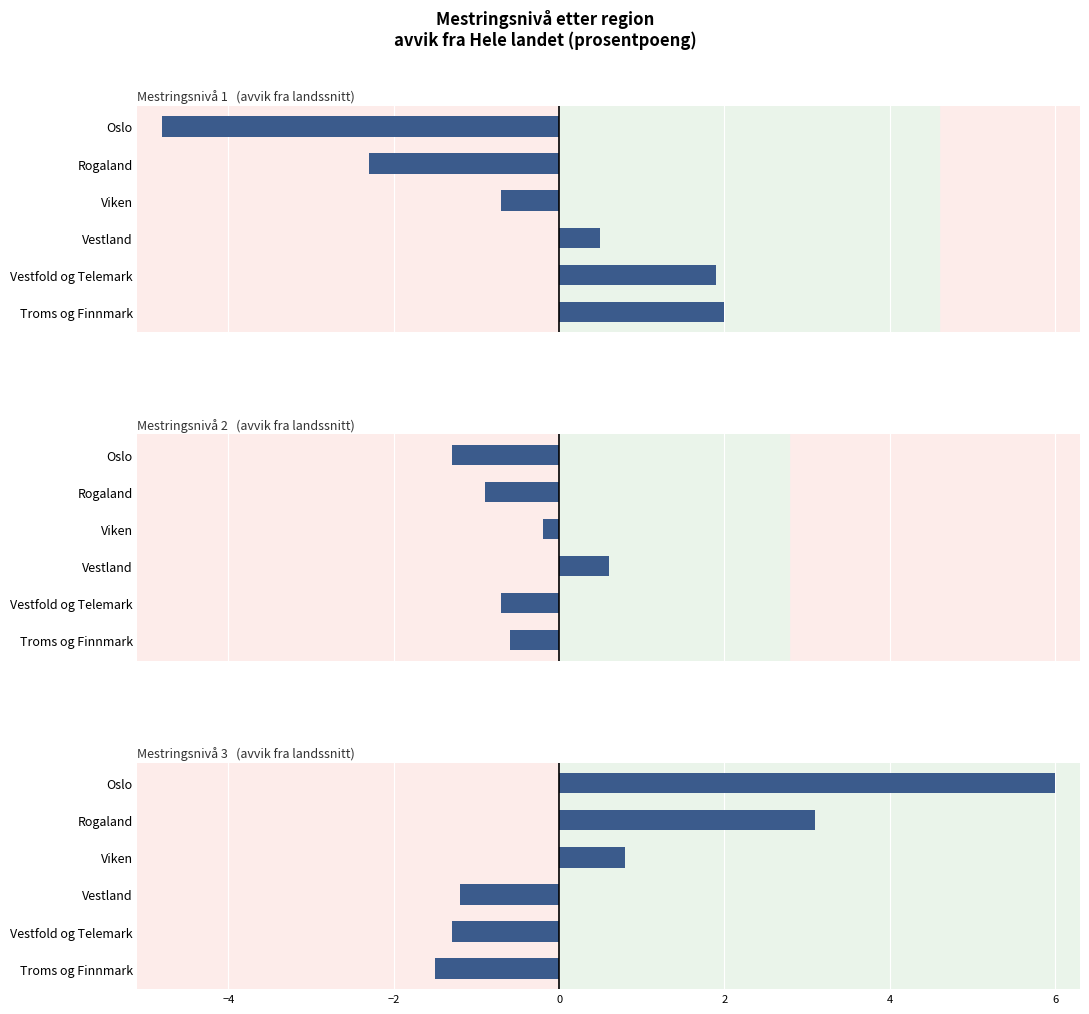

Which series has the largest range (max minus min)?

Mestringsnivå 3